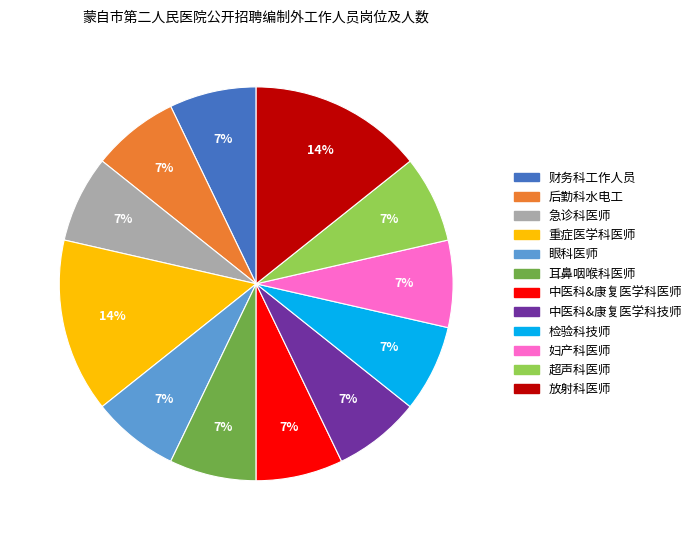

How many segments does this pie chart have?

12